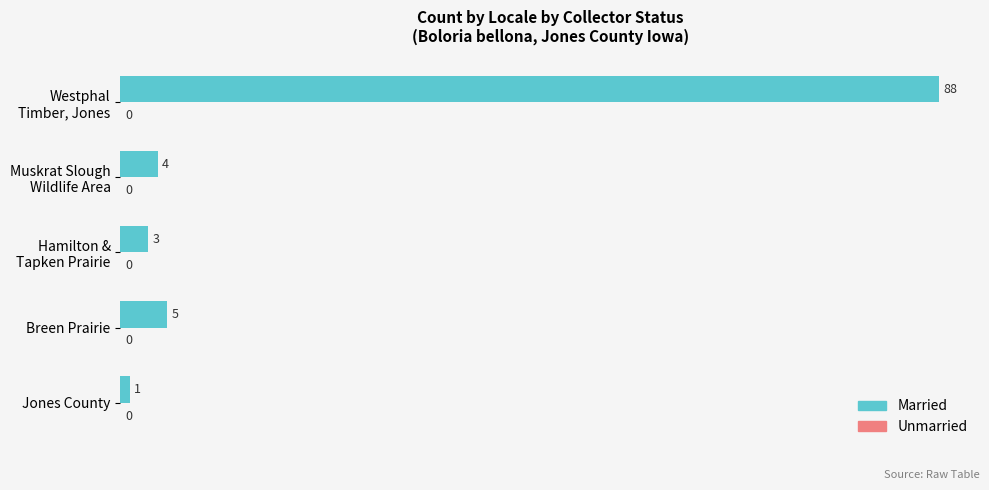

Reading bottom to top, what are all the values shown in this chart?

1	5	3	4	88